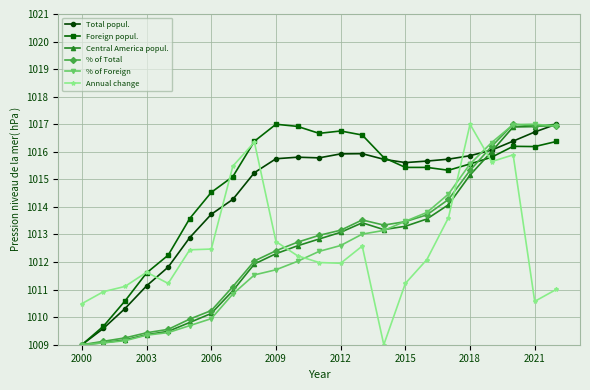

What is the greatest value displayed?

1017.0